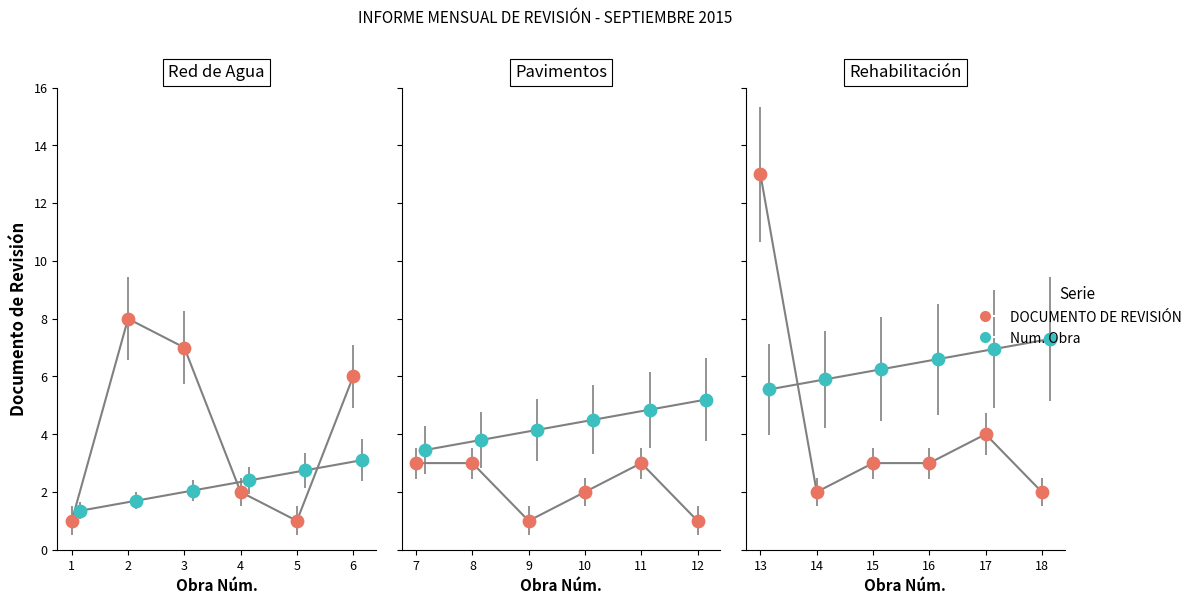

Which series reaches the maximum Y coordinate?

DOCUMENTO DE REVISIÓN